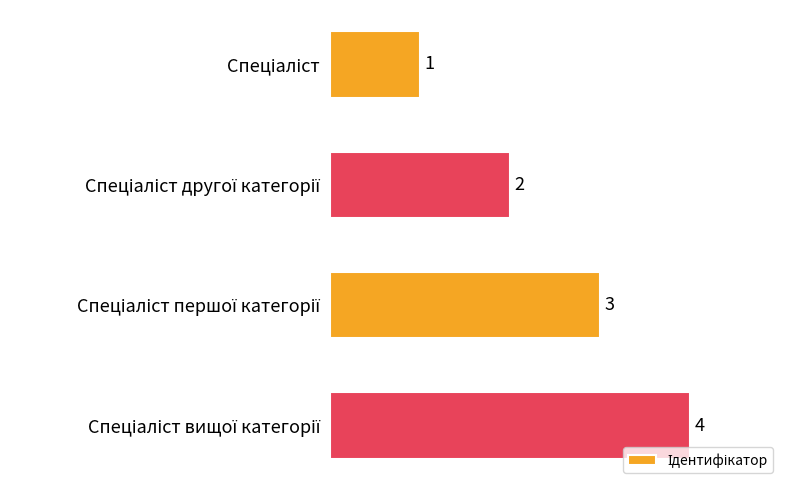

What is the value of the 3rd bar from the top?

3